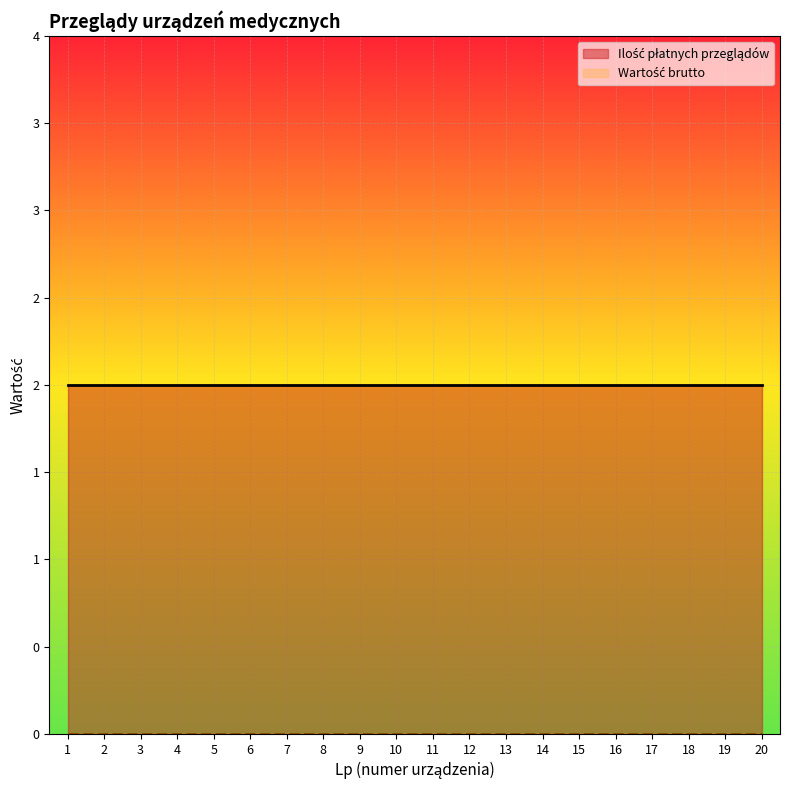

Where is Wartość brutto nearest to the value 0?

1